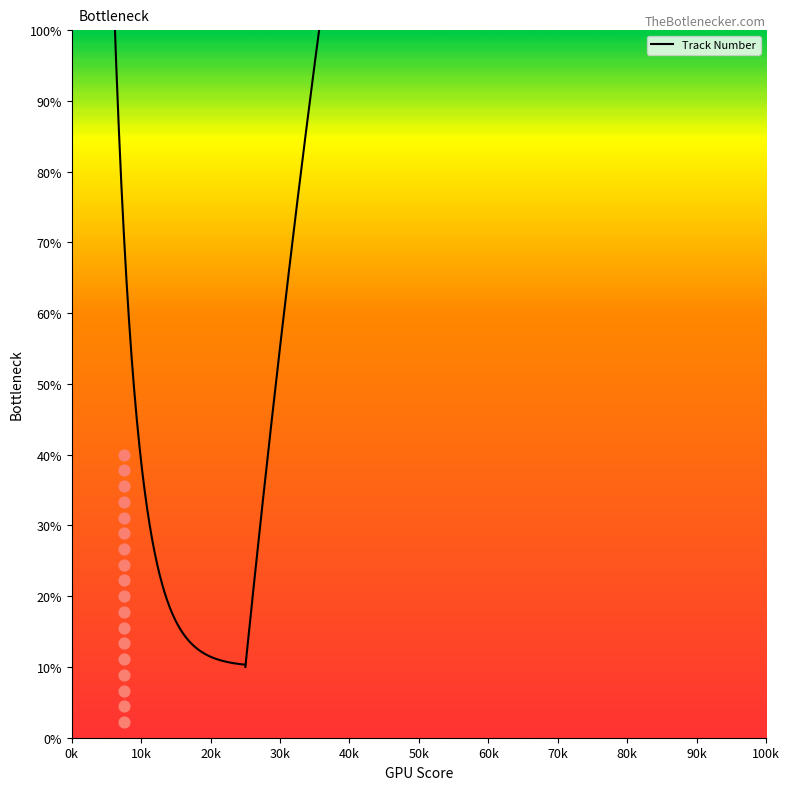

What is the ratio of the value at 9 to the value at 5?

1.8